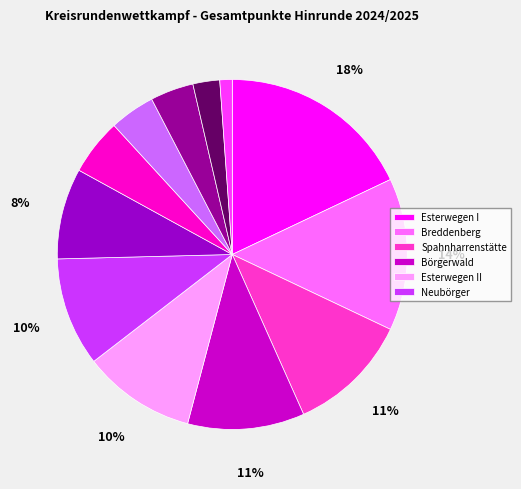

How many segments does this pie chart have?

12